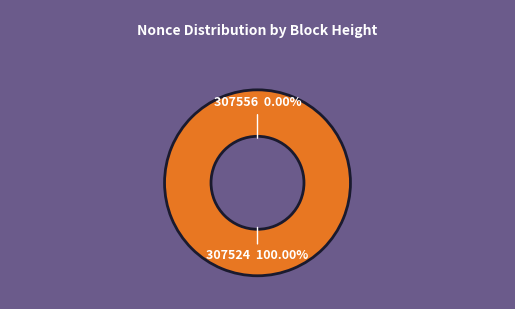

Which category has the smallest portion of the pie?

307556